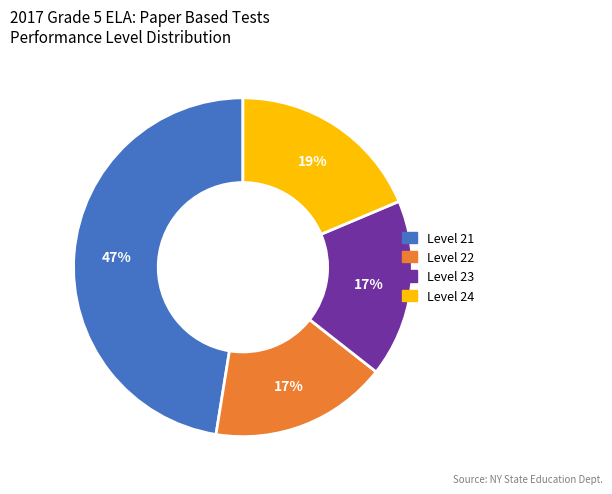

Is there any slice that represents more than half of the pie?

No